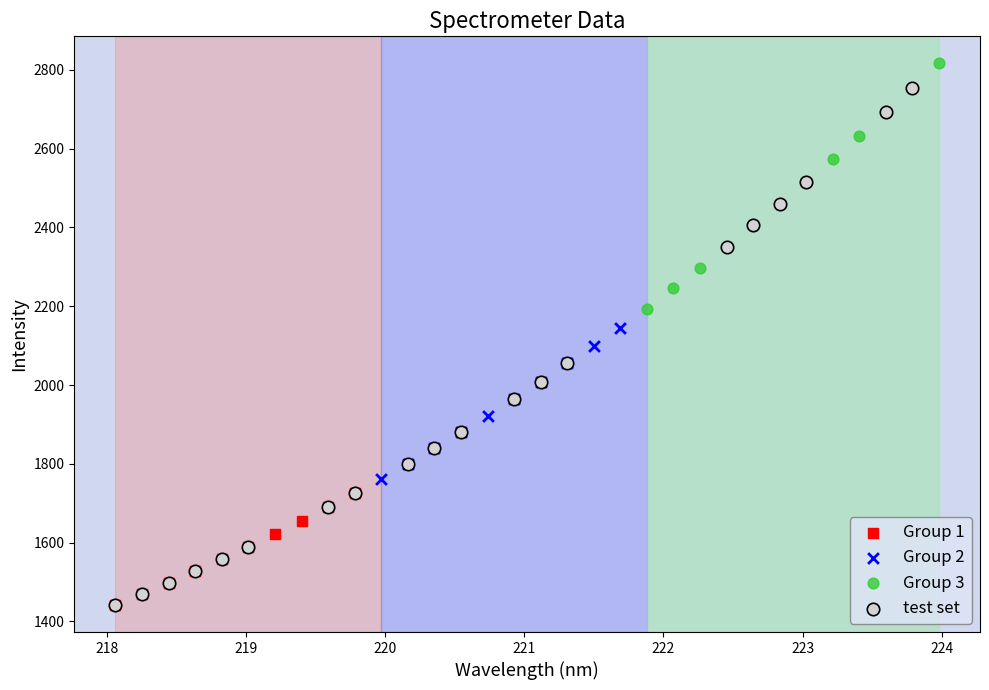

Which series has the widest spread of Y values?

test set